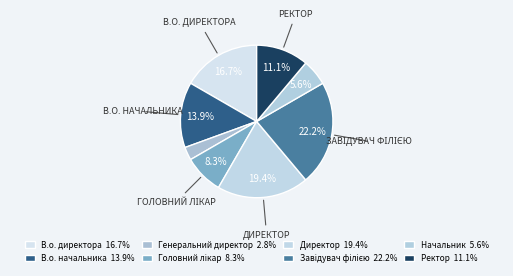

What percentage is the В.о. начальника slice, to the nearest percent?

14%